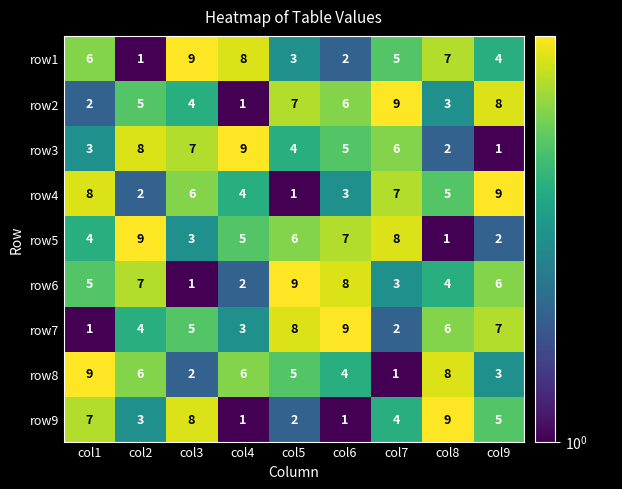

The row5 series shows 12 at col2. True or false?

False